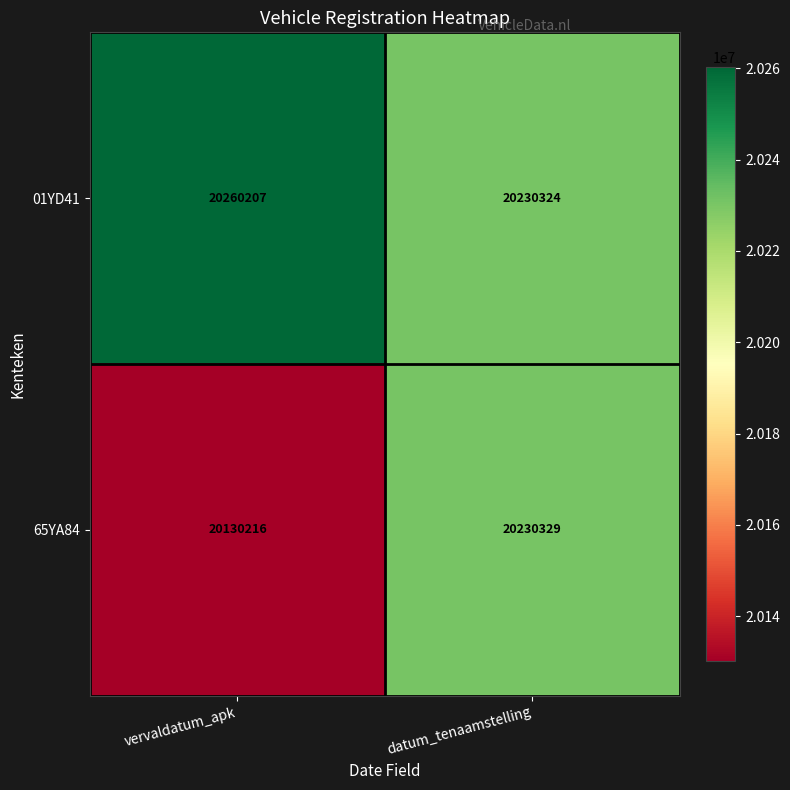

Where is 65YA84 nearest to the value 20180272?

vervaldatum_apk